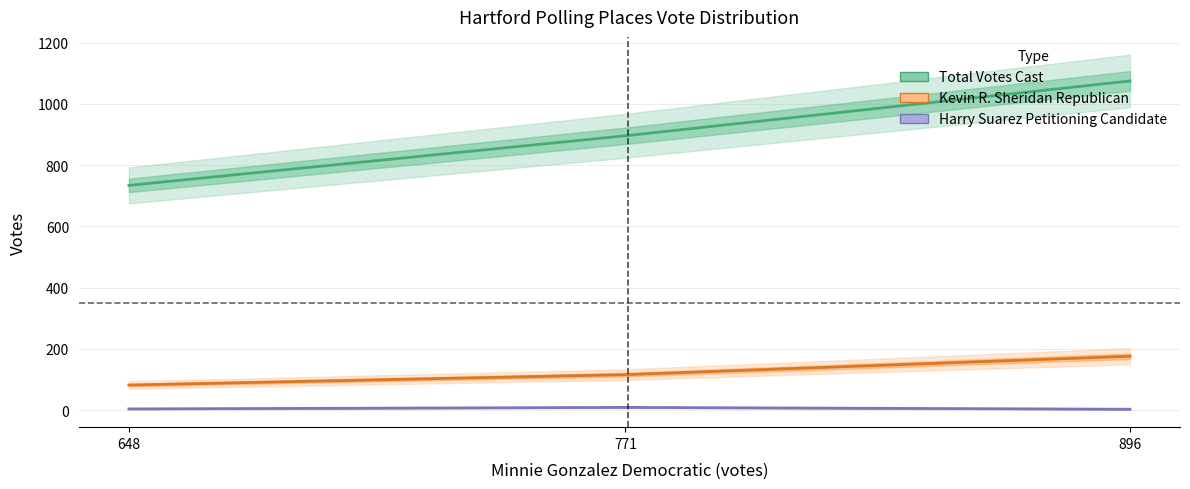

How many values in the Kevin R. Sheridan Republican series are below 116?

1